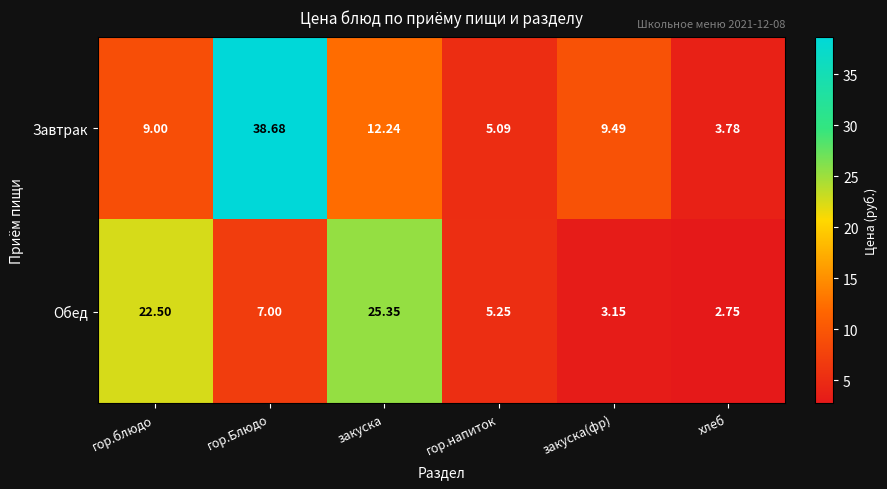

At which label is Завтрак closest to 21?

закуска